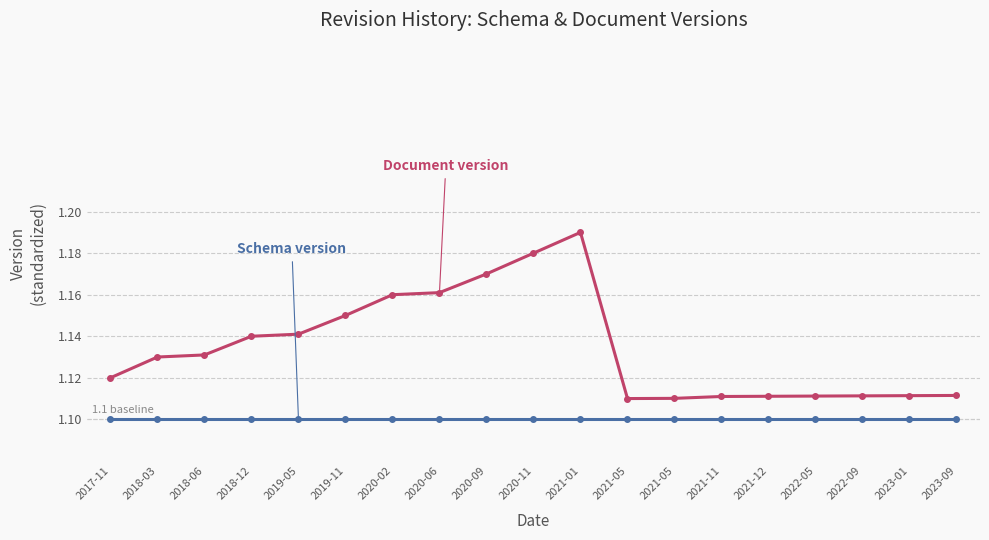

What is the smallest value displayed?

1.1